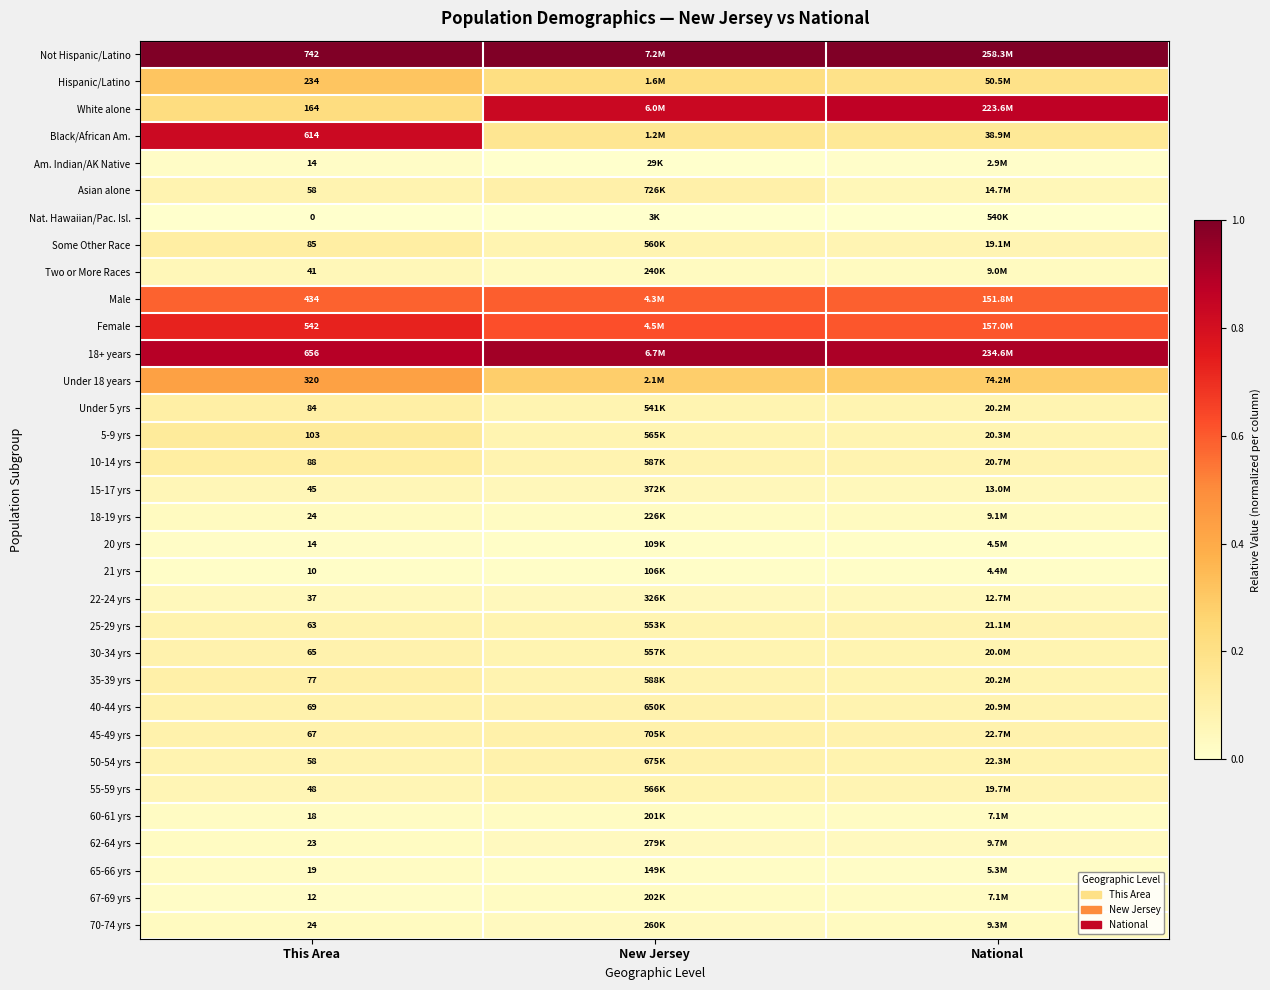

The 18-19 yrs series shows 0.1 at National. True or false?

False